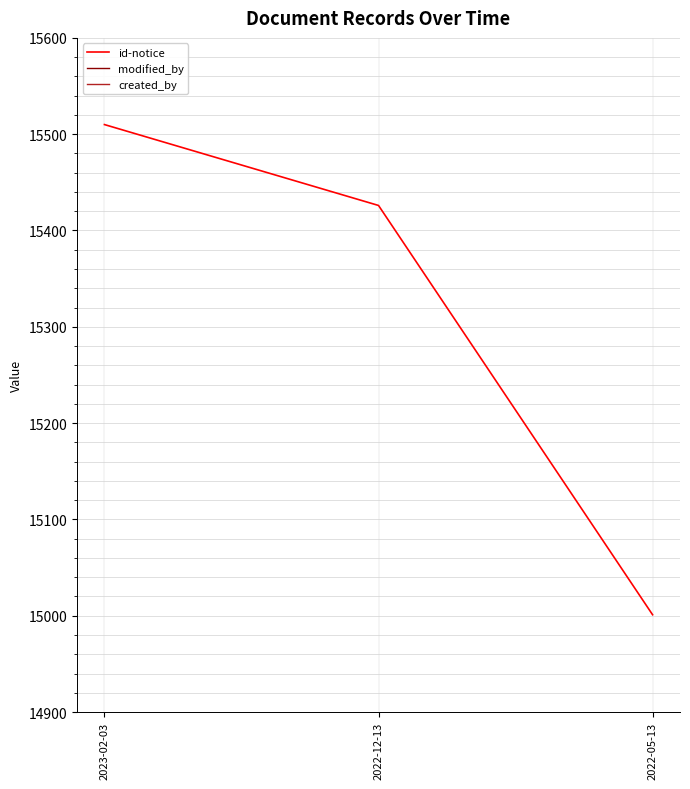

Reading left to right, what are all the values shown in this chart?

id-notice: 15510	15426	15001
modified_by: 426	426	427
created_by: 427	428	427